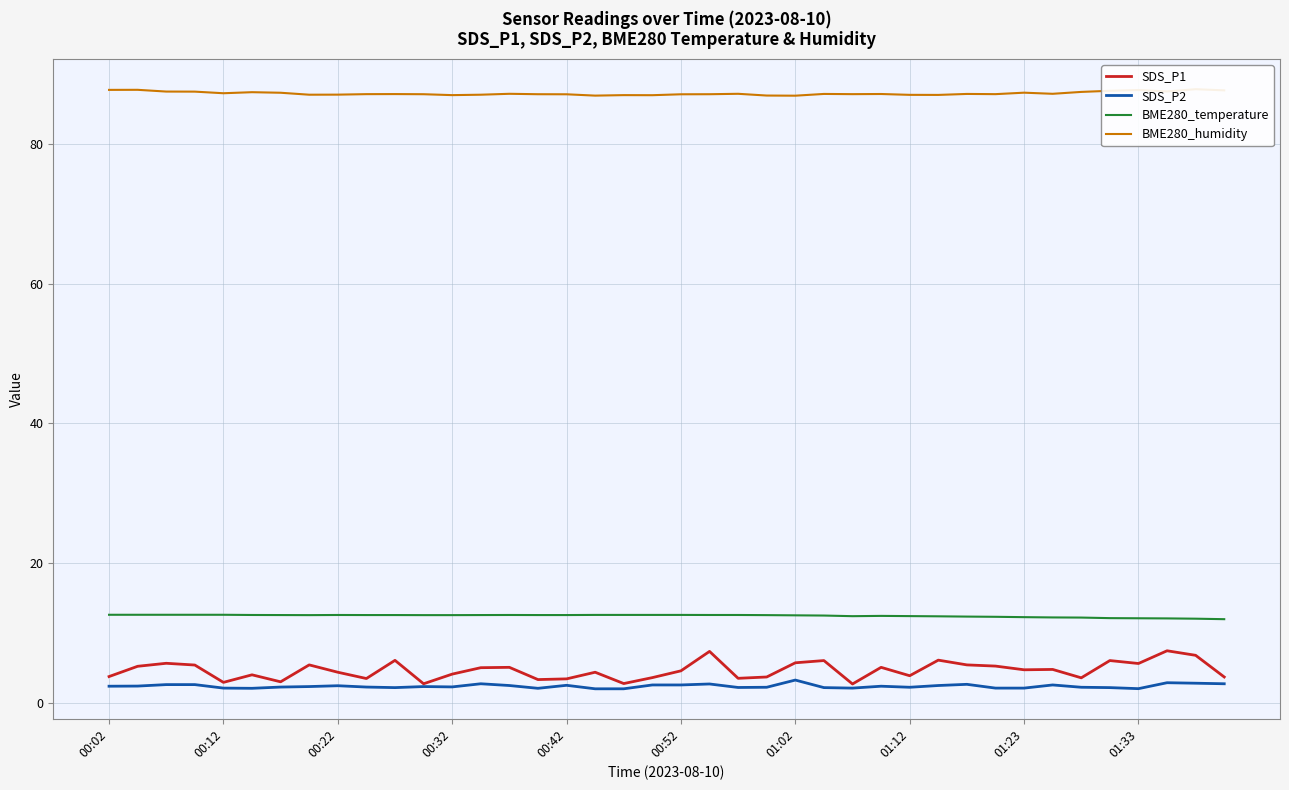

True or false: SDS_P2 and BME280_temperature cross at least once.

False